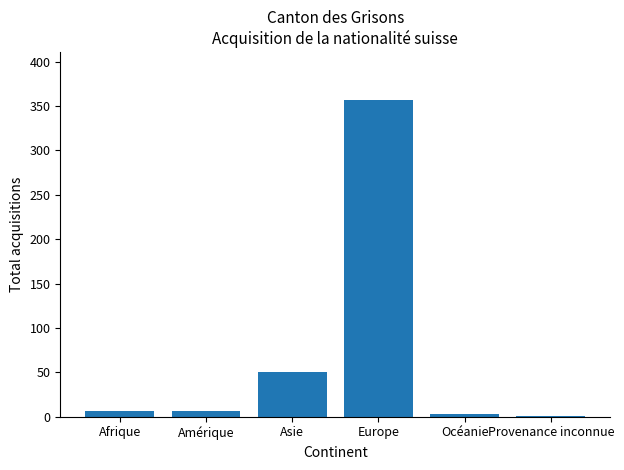

Is it true that the value at Océanie is 3?

True